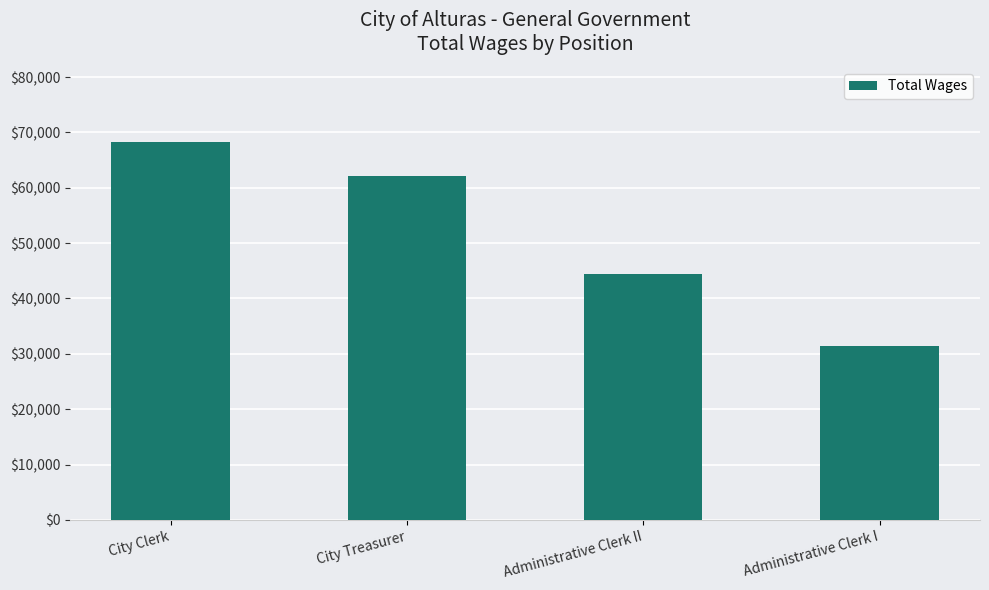

Rank the categories by value from lowest to highest.

Administrative Clerk I, Administrative Clerk II, City Treasurer, City Clerk